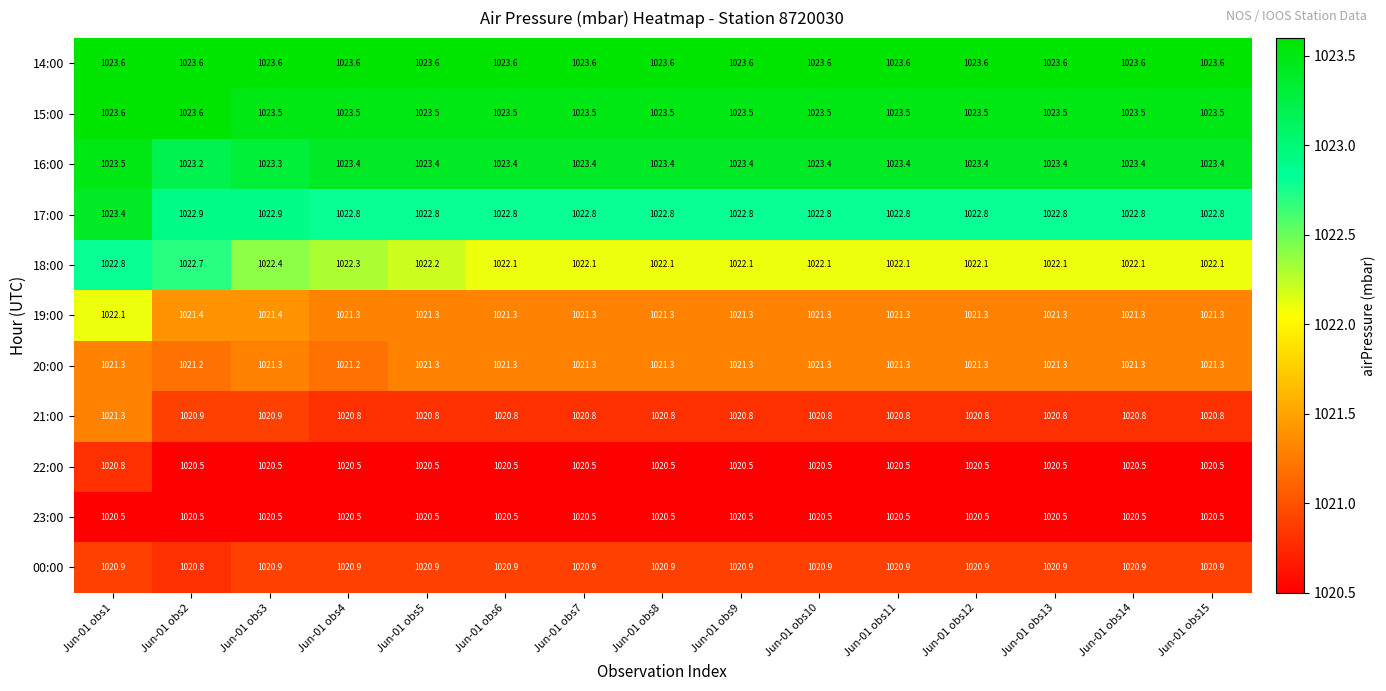

Which series has the largest range (max minus min)?

19:00